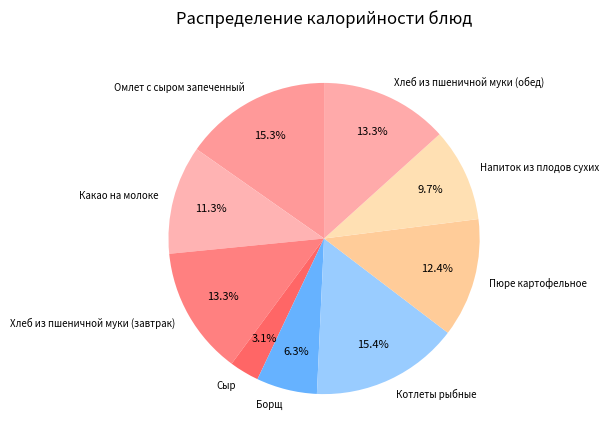

Count the number of slices in the pie.

9